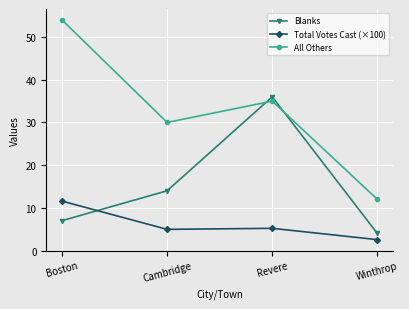

List the labels in order of Blanks value, largest first.

Revere, Cambridge, Boston, Winthrop